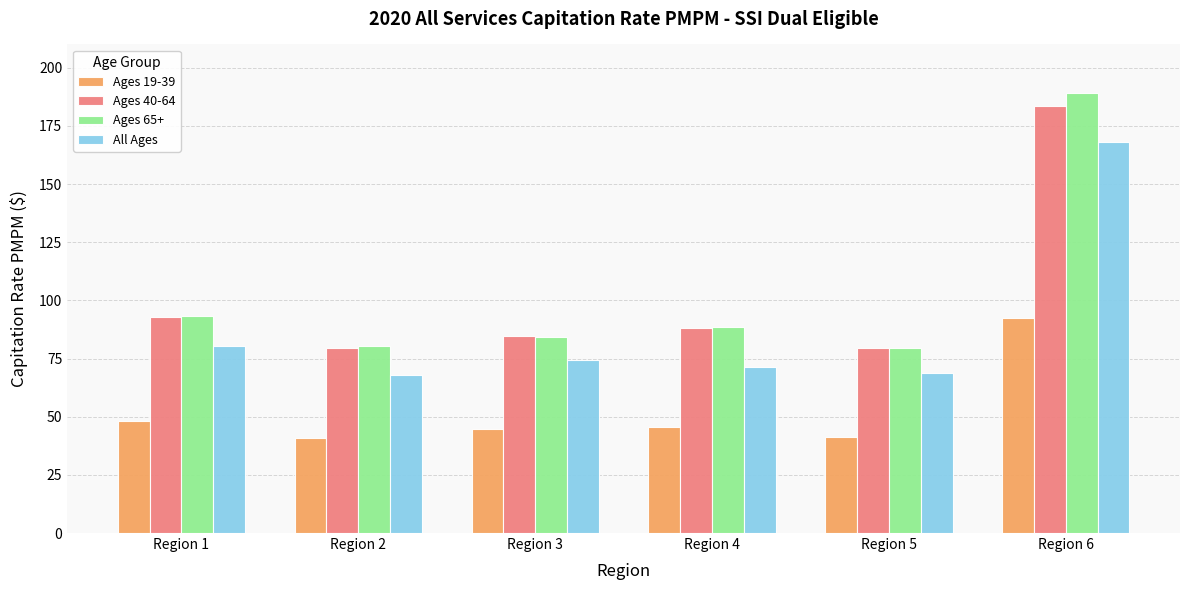

How many values in the All Ages series exceed 74?

3